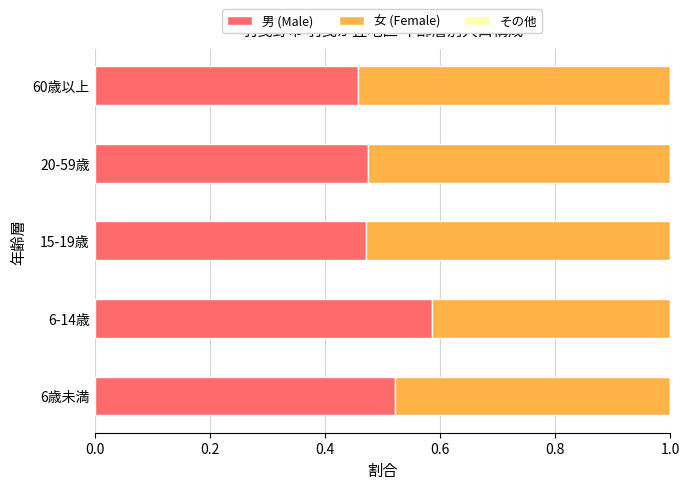

Which category has the highest value in the 男 (Male) series?

6-14歳